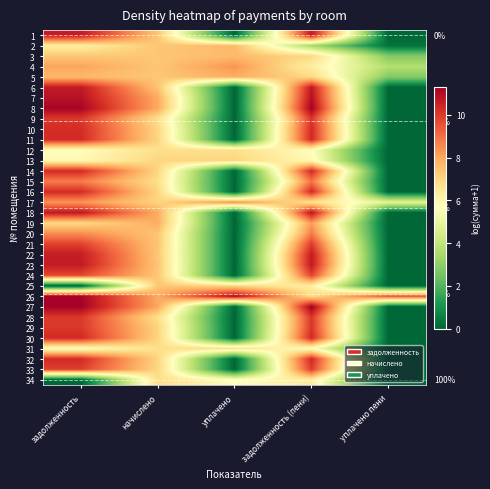

Is it true that 32 equals -3.6 at уплачено пени?

False